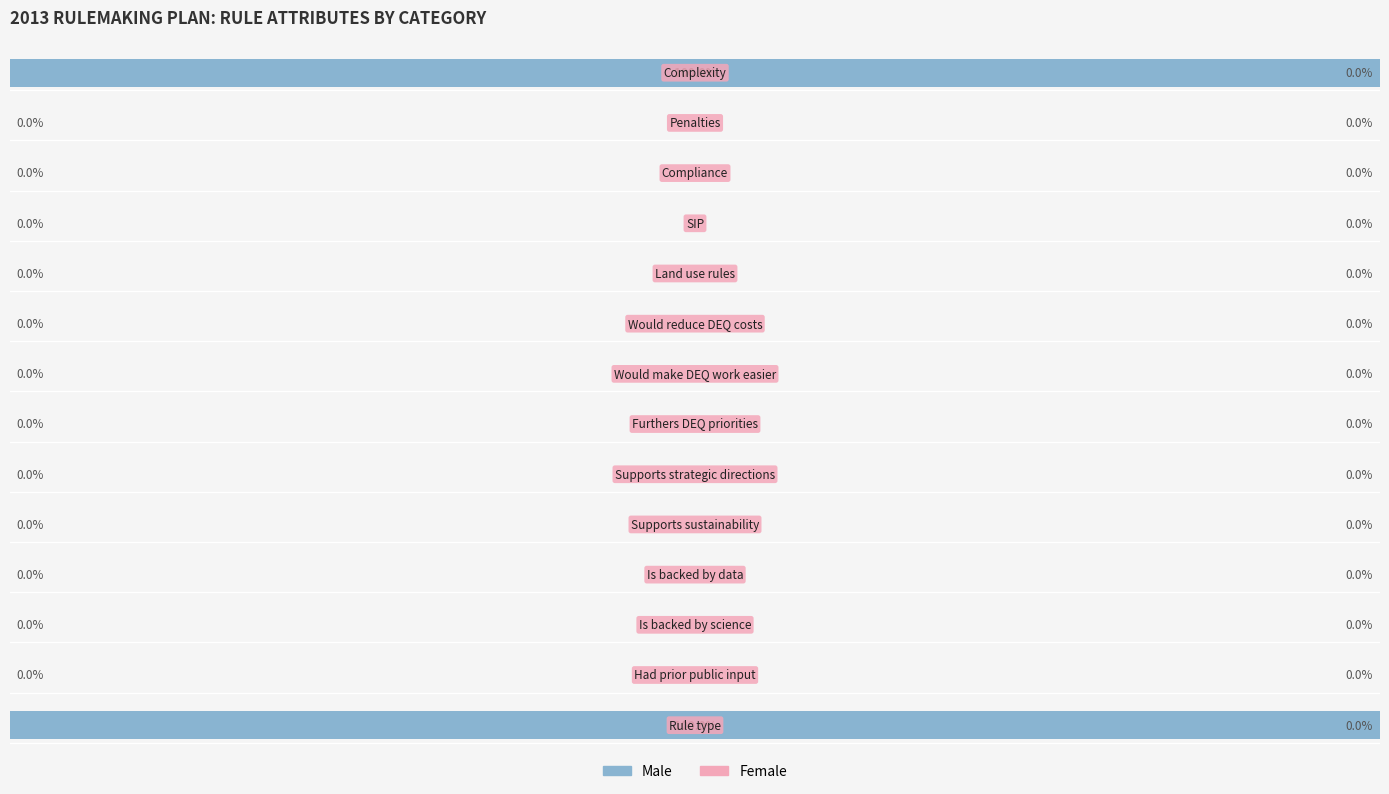

Are the bars horizontal?

Yes